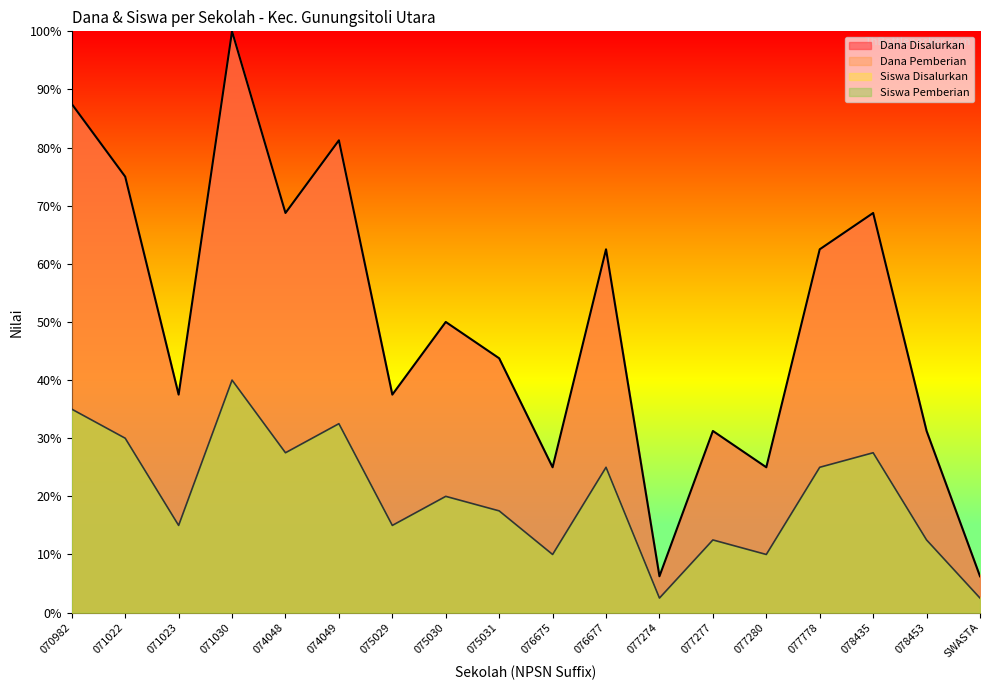

Rank the series by their average value, from highest to lowest.

Dana Disalurkan, Siswa Disalurkan